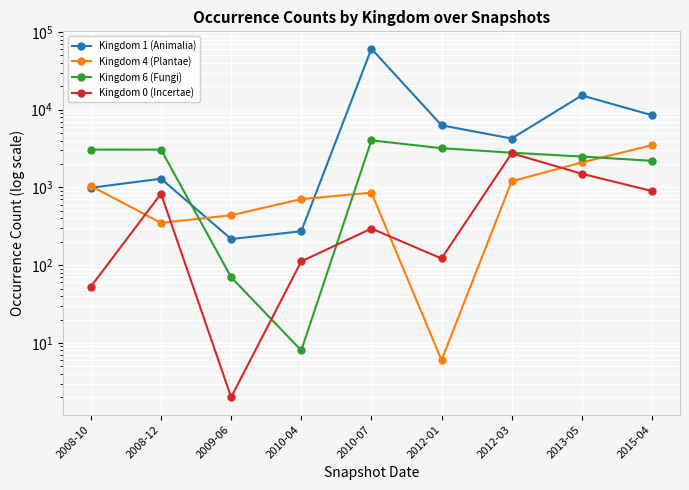

At which category does Kingdom 1 (Animalia) reach its first local peak?

2008-12